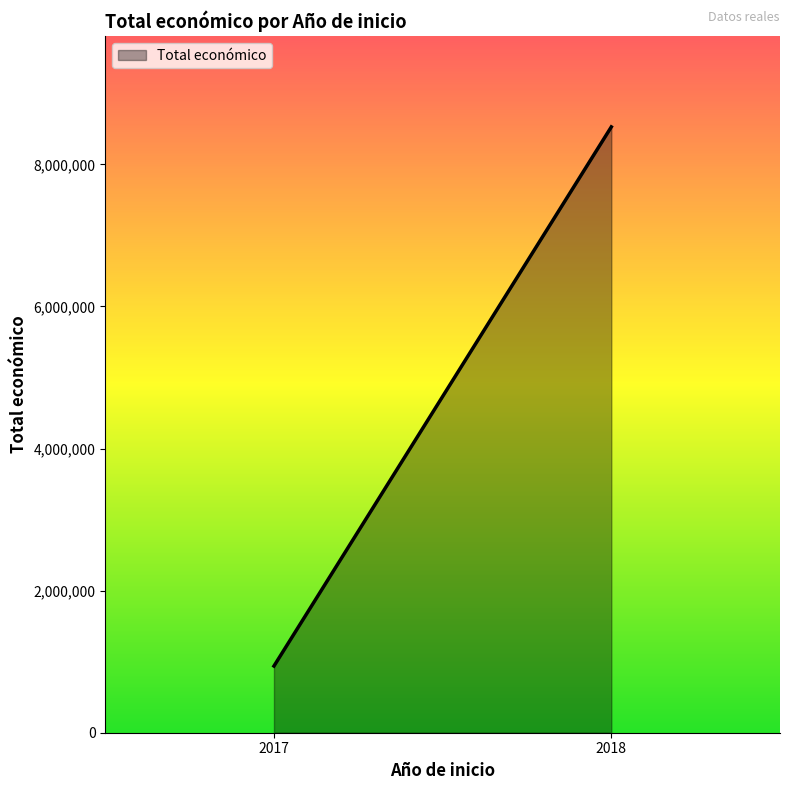

Where is the data nearest to the value 4248499?

2017